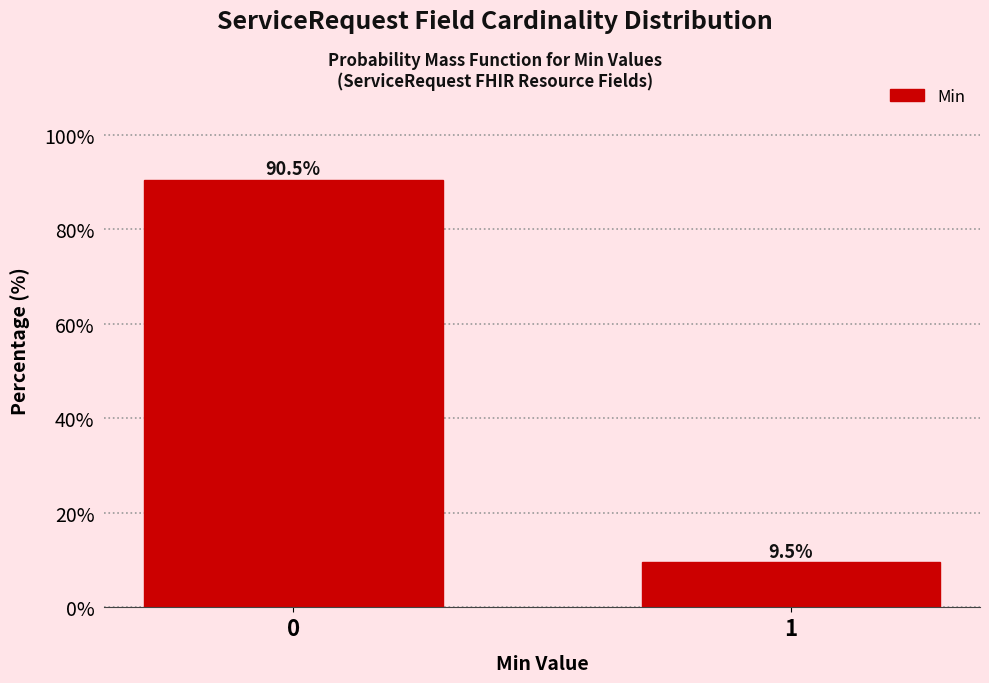

Reading right to left, list all the values displayed in this chart.

9.5	90.5